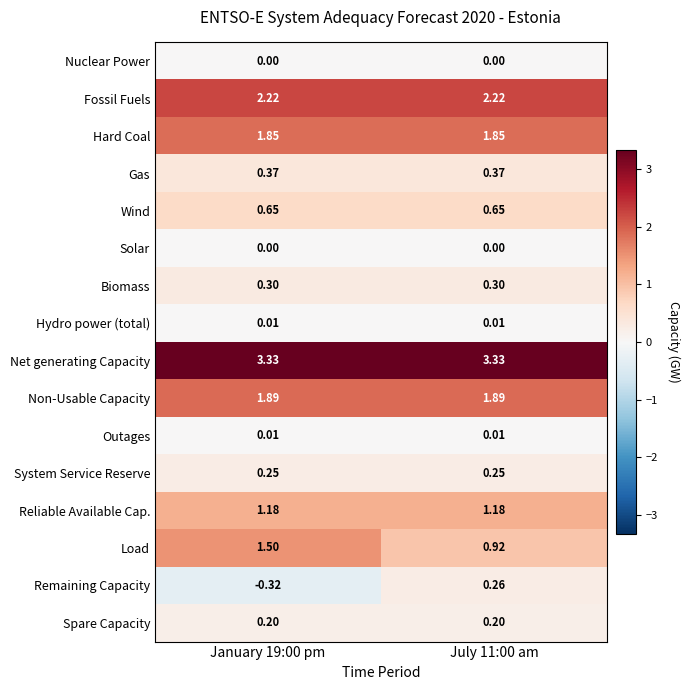

Is the value of Wind at January 19:00 pm greater than the value of Hydro power (total) at January 19:00 pm?

Yes